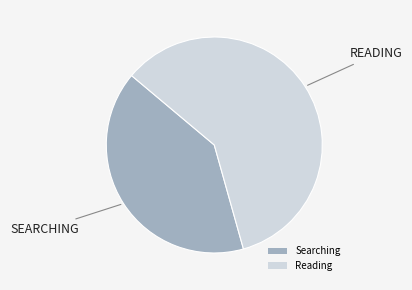

Which has a higher value, Reading or Searching?

Reading